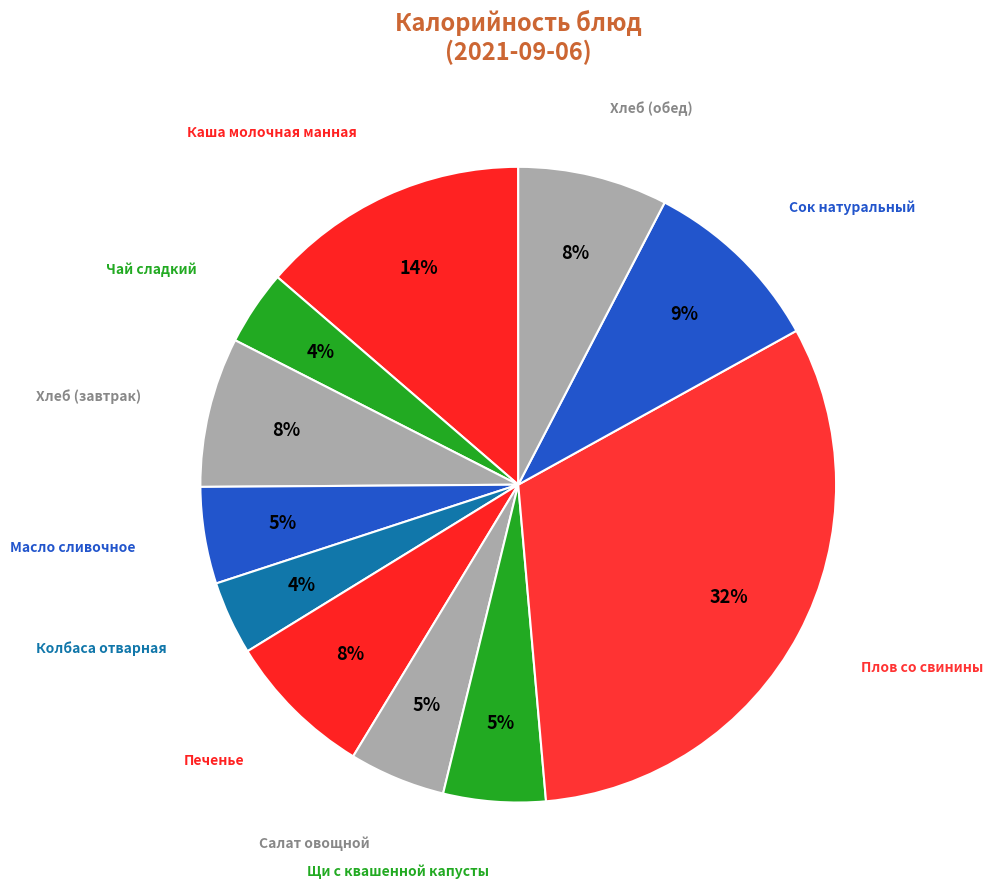

Count the number of slices in the pie.

11